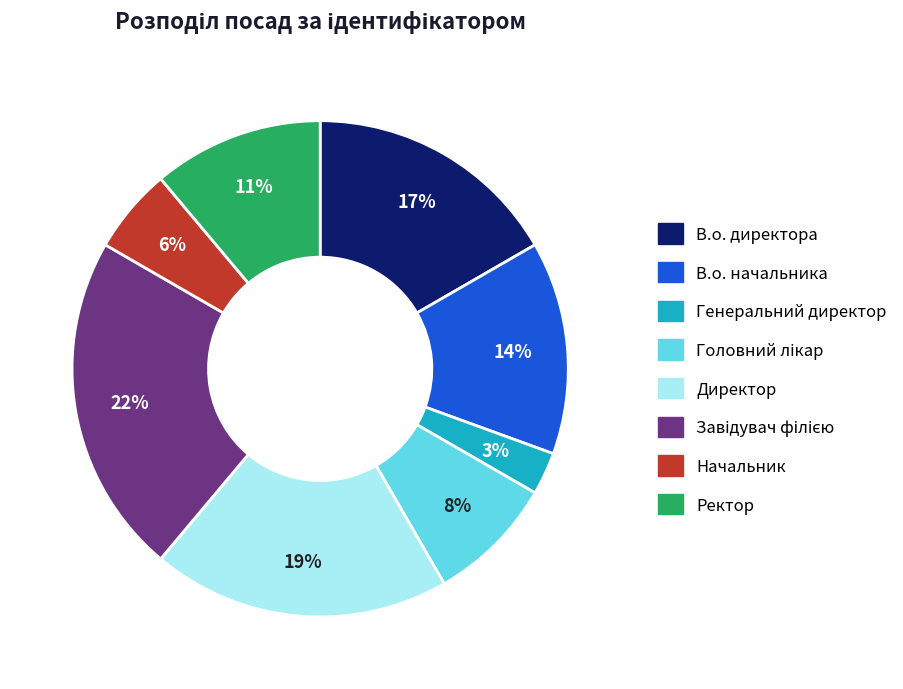

To the nearest percent, what portion does Начальник represent?

6%